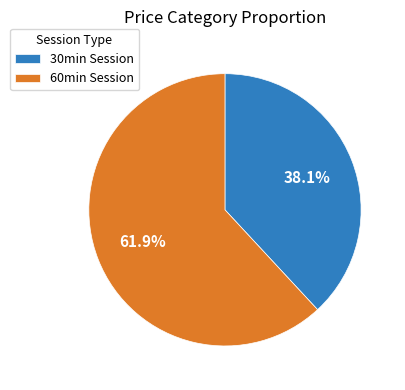

Which category has the biggest portion of the pie?

60min Session